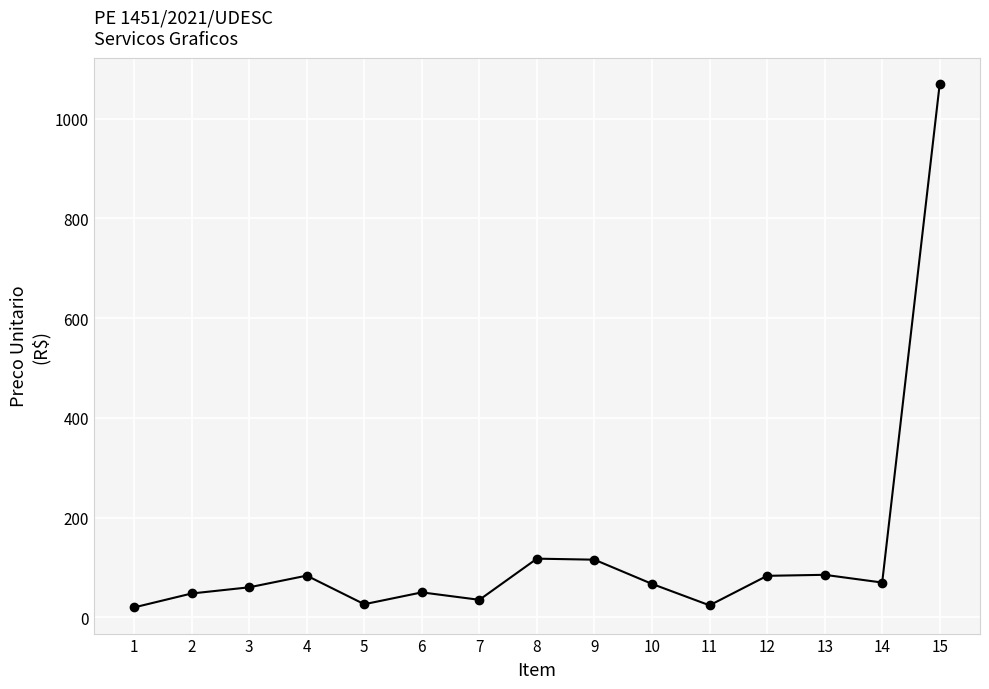

True or false: the data shows 24.3 at 11.

True